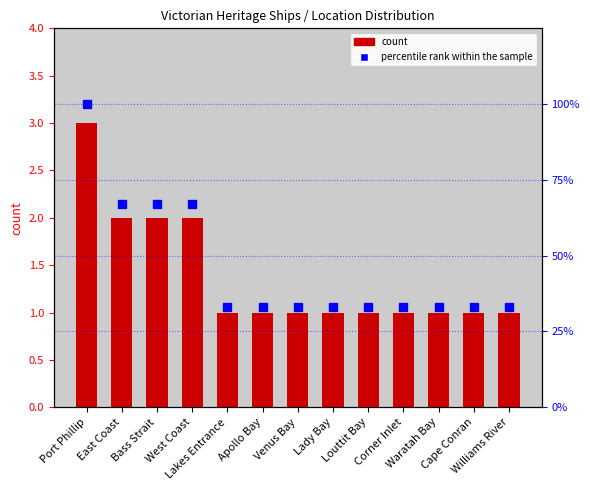

What is the sum of all percentile rank within the sample values?

598